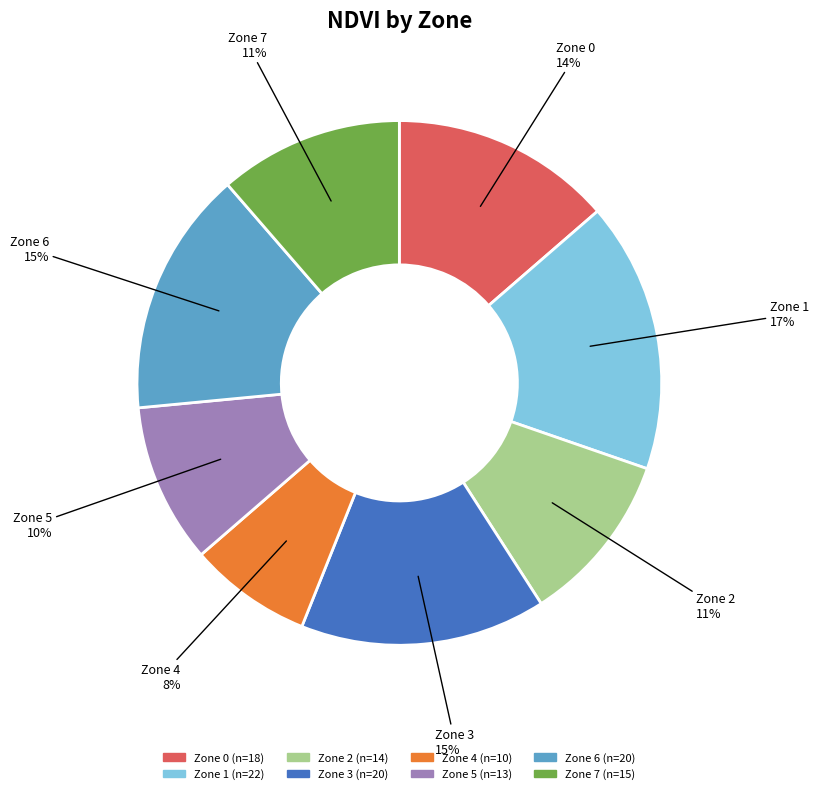

The Zone 1 slice represents 30% of the pie. True or false?

False